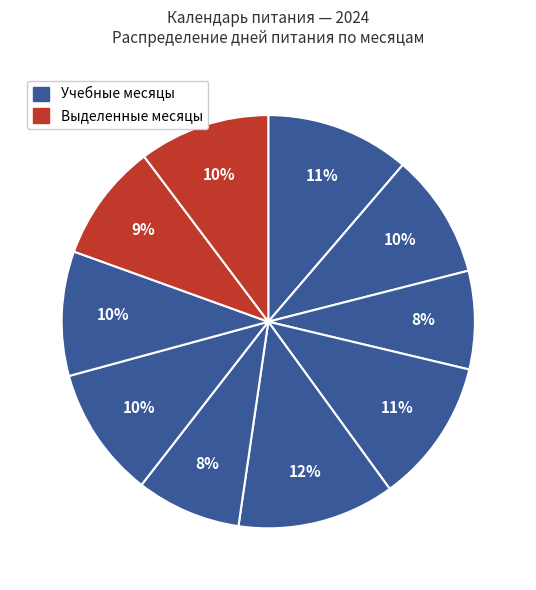

How many segments does this pie chart have?

10